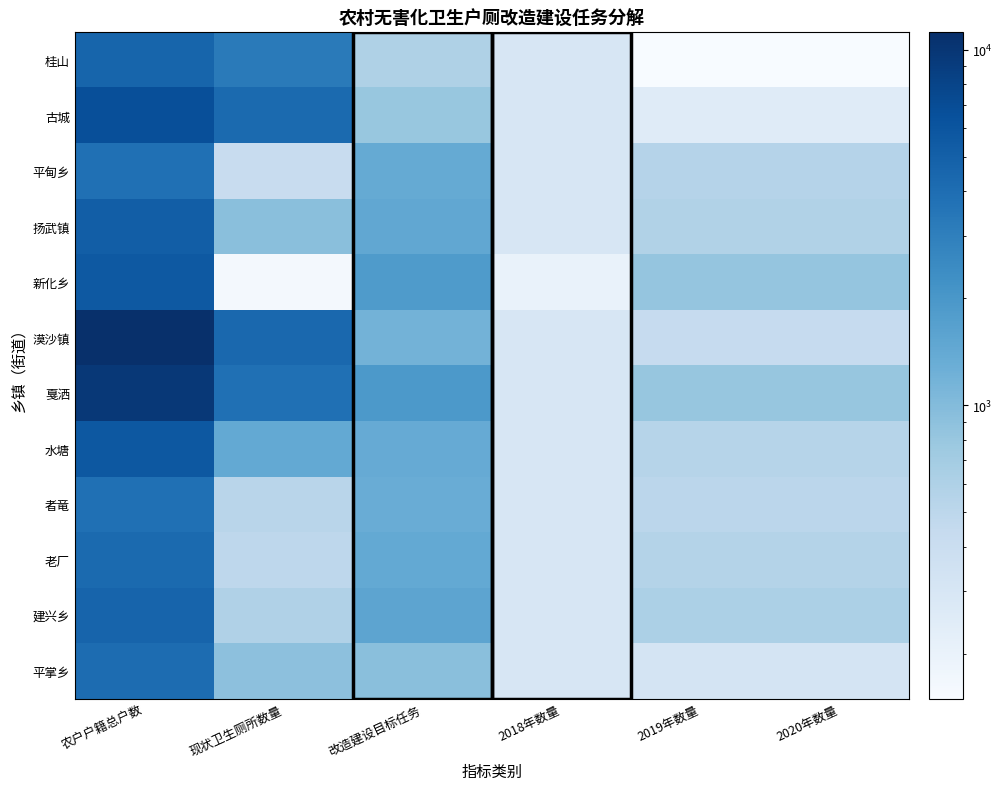

Reading left to right, what are all the values shown in this chart?

桂山: 农户户籍总户数=4628	现状卫生厕所数量=3244	改造建设目标任务=600	2018年数量=300	2019年数量=150	2020年数量=150
古城: 农户户籍总户数=6657	现状卫生厕所数量=4217	改造建设目标任务=800	2018年数量=300	2019年数量=250	2020年数量=250
平甸乡: 农户户籍总户数=3851	现状卫生厕所数量=424	改造建设目标任务=1402	2018年数量=300	2019年数量=551	2020年数量=551
扬武镇: 农户户籍总户数=5189	现状卫生厕所数量=928	改造建设目标任务=1466	2018年数量=300	2019年数量=583	2020年数量=583
新化乡: 农户户籍总户数=5613	现状卫生厕所数量=161	改造建设目标任务=1846	2018年数量=200	2019年数量=823	2020年数量=823
漠沙镇: 农户户籍总户数=11178	现状卫生厕所数量=4416	改造建设目标任务=1174	2018年数量=300	2019年数量=437	2020年数量=437
戛洒: 农户户籍总户数=9764	现状卫生厕所数量=3839	改造建设目标任务=1920	2018年数量=300	2019年数量=810	2020年数量=810
水塘: 农户户籍总户数=5739	现状卫生厕所数量=1412	改造建设目标任务=1380	2018年数量=300	2019年数量=540	2020年数量=540
者竜: 农户户籍总户数=3848	现状卫生厕所数量=524	改造建设目标任务=1320	2018年数量=300	2019年数量=510	2020年数量=510
老厂: 农户户籍总户数=4233	现状卫生厕所数量=490	改造建设目标任务=1426	2018年数量=300	2019年数量=563	2020年数量=563
建兴乡: 农户户籍总户数=4687	现状卫生厕所数量=595	改造建设目标任务=1548	2018年数量=300	2019年数量=624	2020年数量=624
平掌乡: 农户户籍总户数=4089	现状卫生厕所数量=904	改造建设目标任务=940	2018年数量=300	2019年数量=320	2020年数量=320